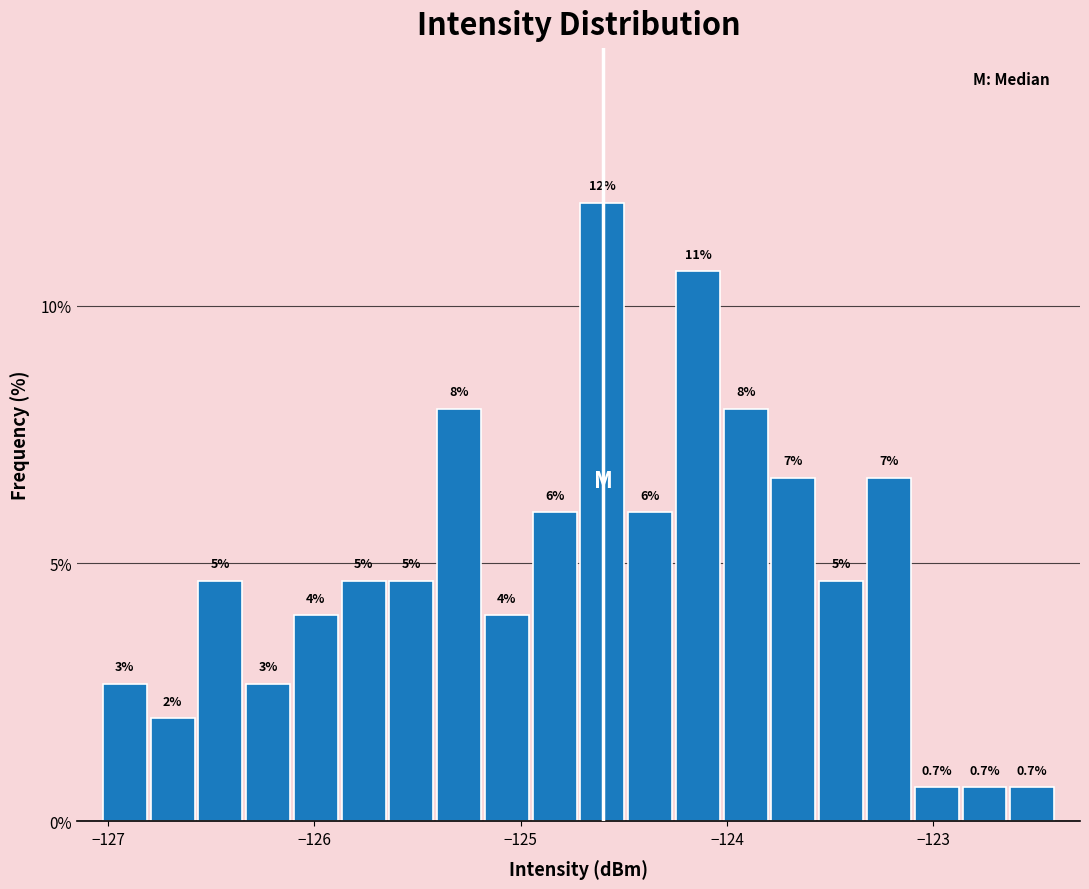

Read against the x-axis, roughly where is the centre of the tallest bar?

-124.6